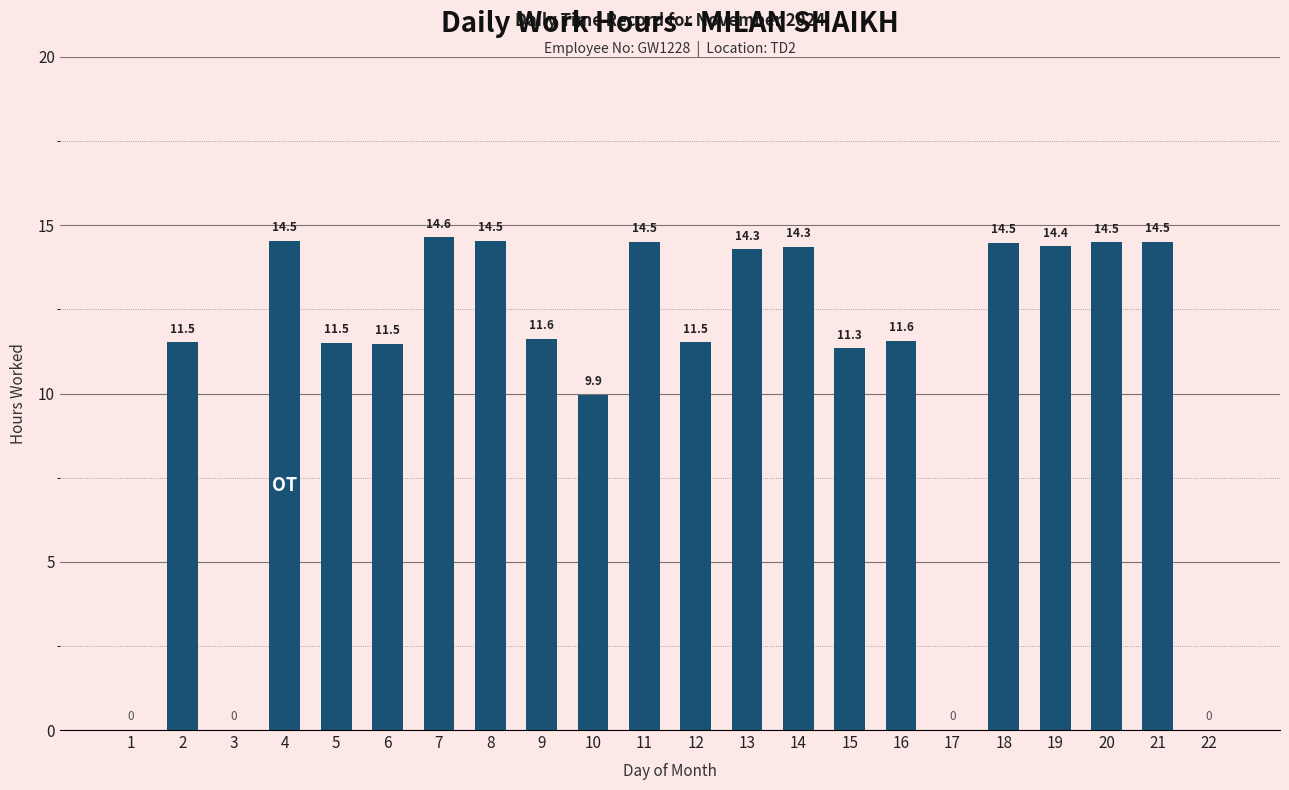

What is the approximate value at 16?

11.6